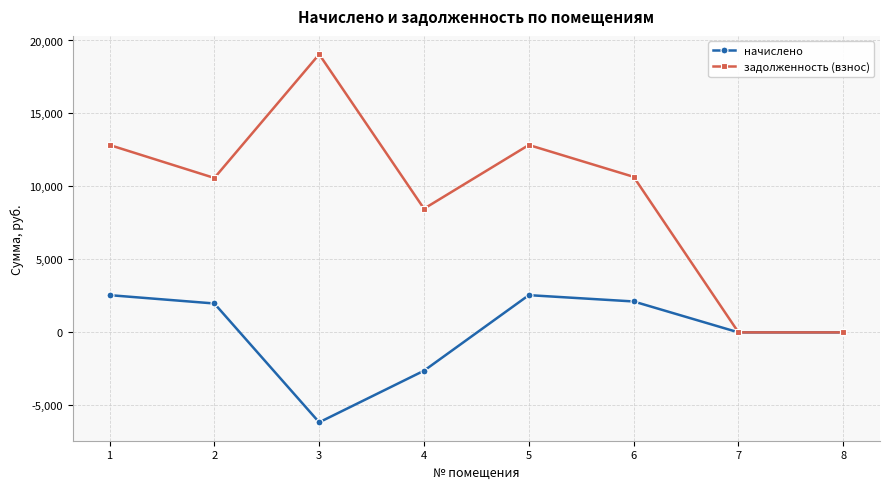

Where does the задолженность (взнос) series first go above 10657?

1